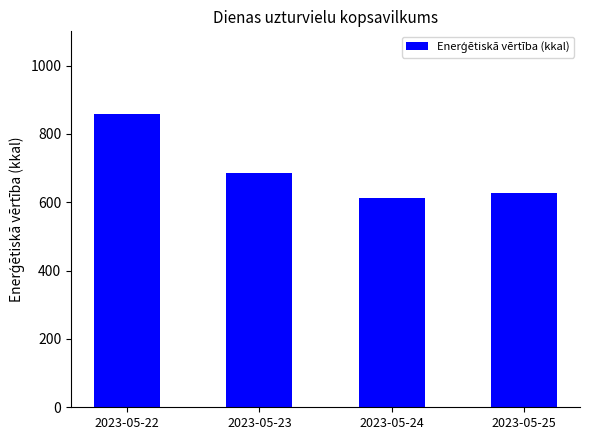

What is the ratio of the value at 2023-05-23 to the value at 2023-05-22?

0.8